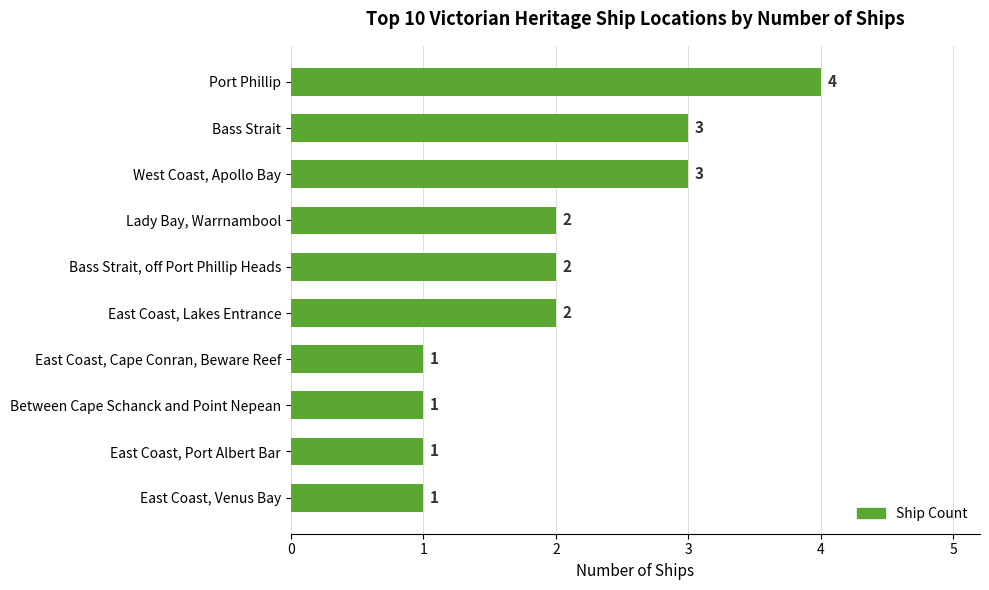

How many data points are less than 2?

4